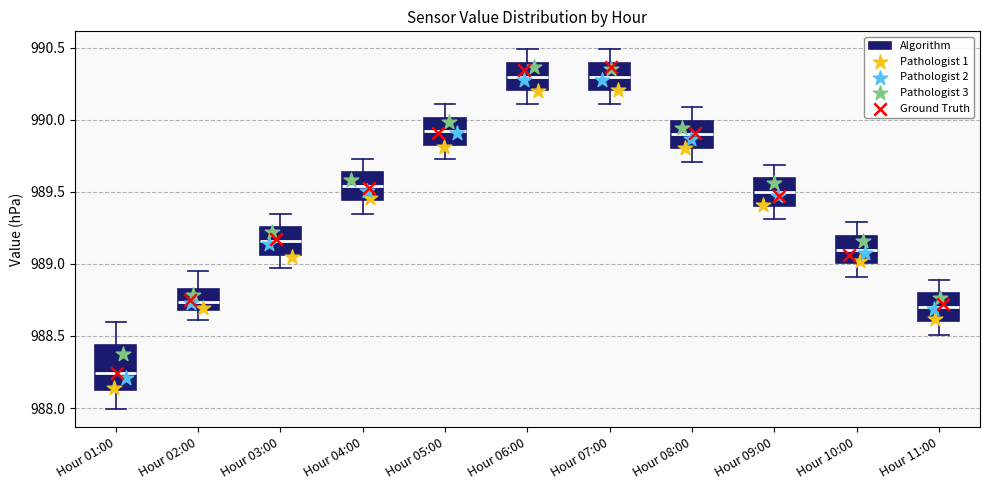

Which box is the tallest, from its lower edge to its upper edge?

Hour 01:00